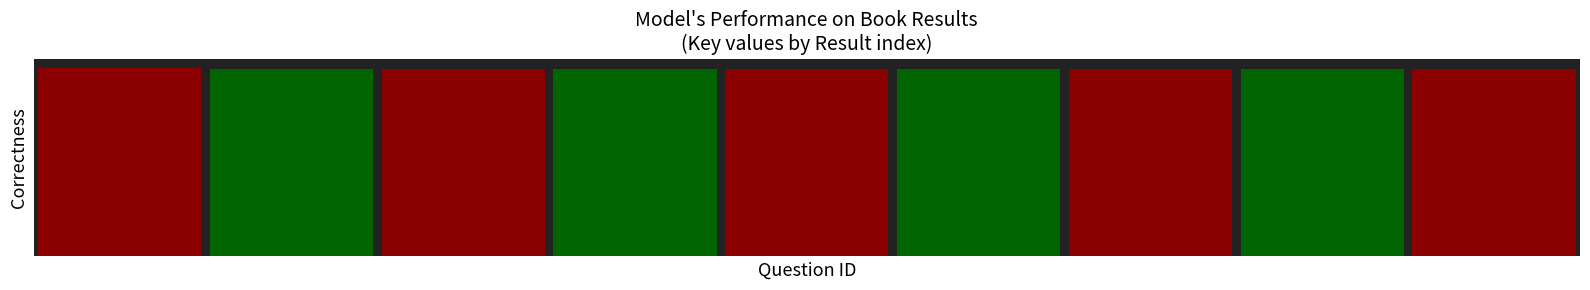

Are the bars grouped side by side (vs. stacked)?

No